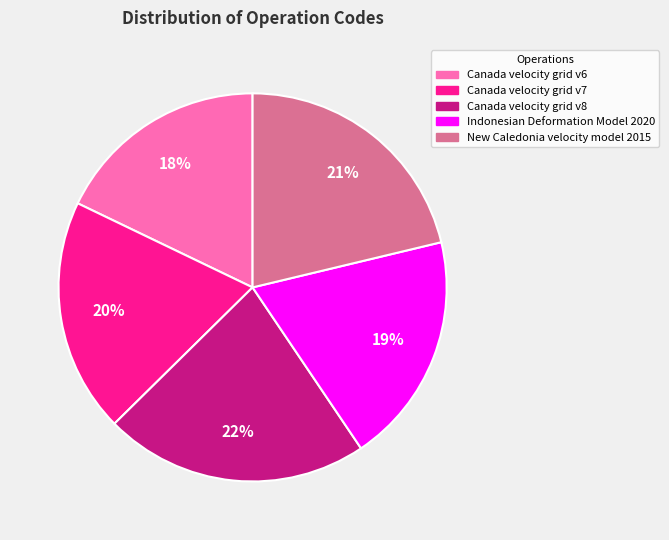

Between Canada velocity grid v6 and New Caledonia velocity model 2015, which is larger?

New Caledonia velocity model 2015